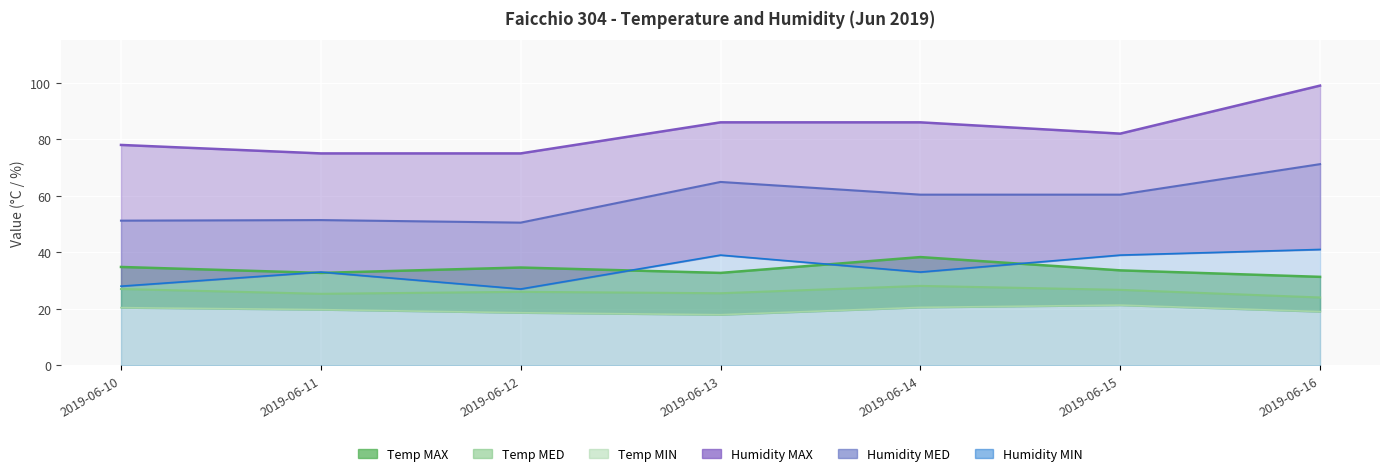

What is the difference between the second highest and second lowest values in the Temp MAX series?

2.1